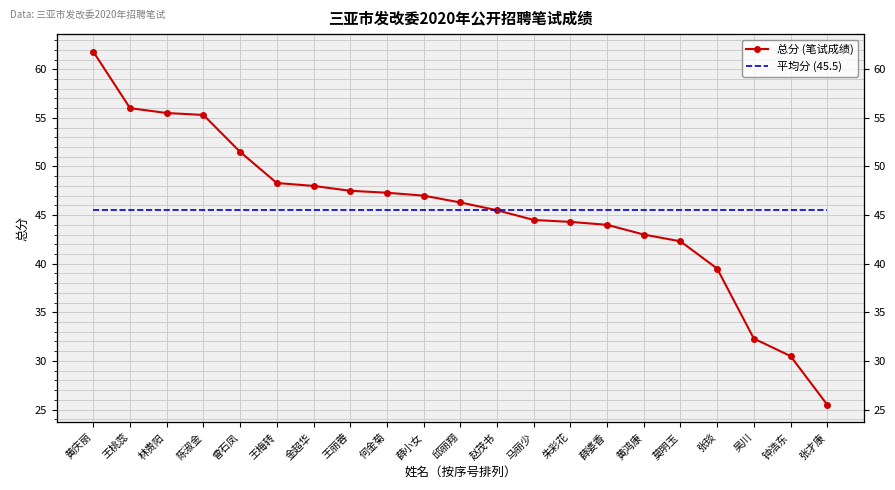

What is the value of the 总分 (笔试成绩) point at the 21st from the left?

25.5